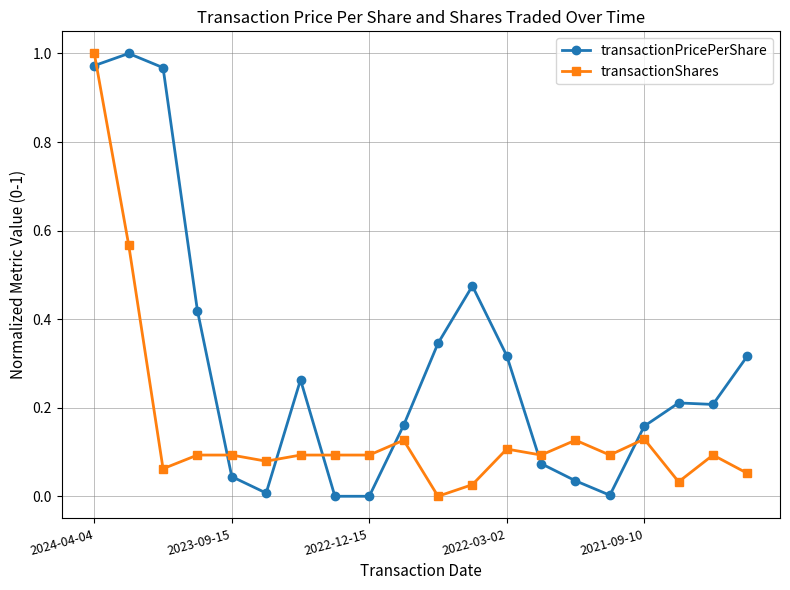

True or false: transactionPricePerShare and transactionShares cross at least once.

True